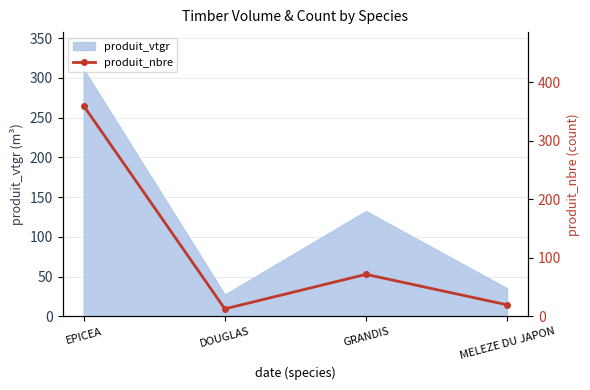

What is the highest value of the produit_vtgr series?

311.0